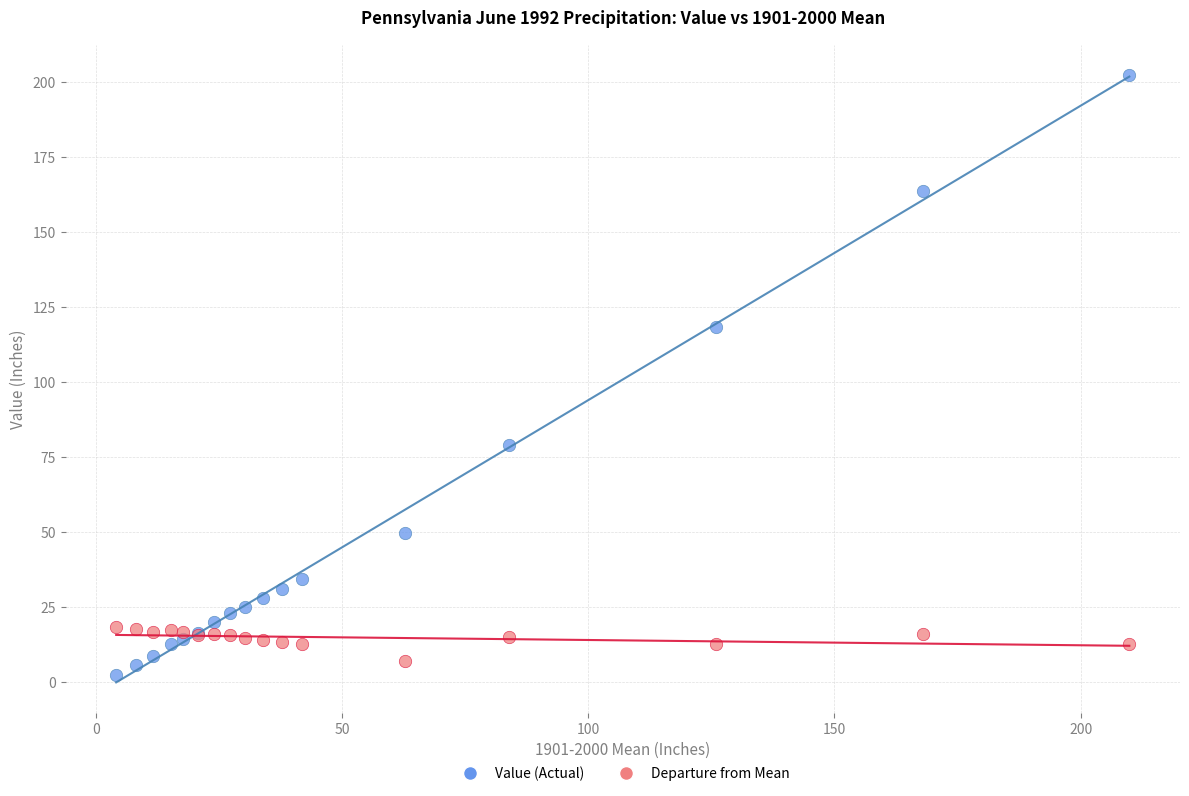

Across all series, what Y value is closest to 102?

118.5